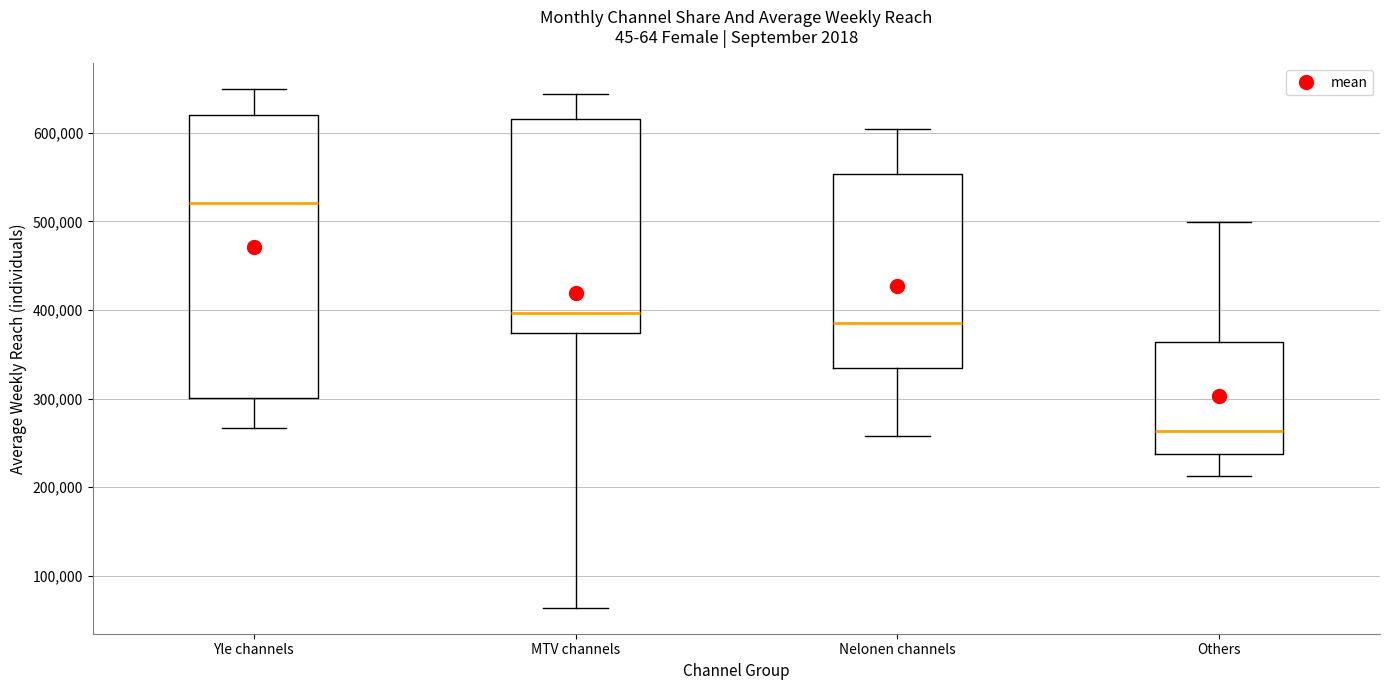

Reading left to right, read every box against the y-axis: the position of its median line, the range the box covers, and the ends of its whiskers. The values are not printed on the chart, so give them approximately, as read against the axis.

Yle channels: median 520000, box 300000 to 620000, whiskers 270000 to 650000
MTV channels: median 400000, box 370000 to 620000, whiskers 60000 to 640000
Nelonen channels: median 390000, box 340000 to 550000, whiskers 260000 to 600000
Others: median 260000, box 240000 to 360000, whiskers 210000 to 500000